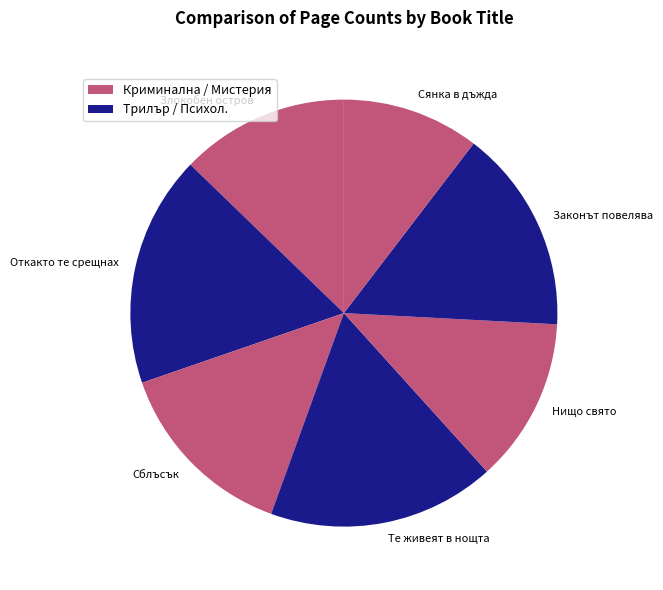

Is it true that Сянка в дъжда is 16% of the pie?

False